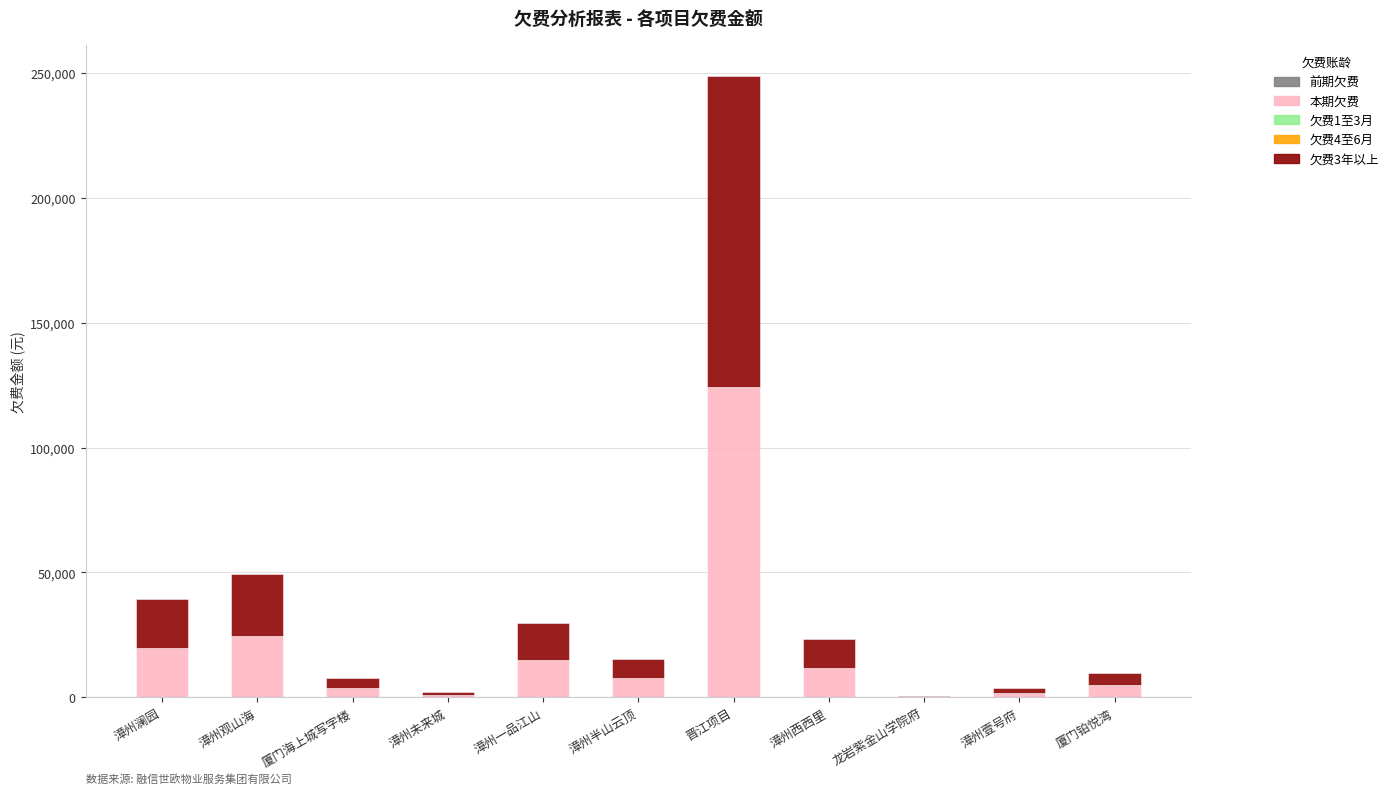

At which label is 本期欠费 closest to 62298?

漳州观山海